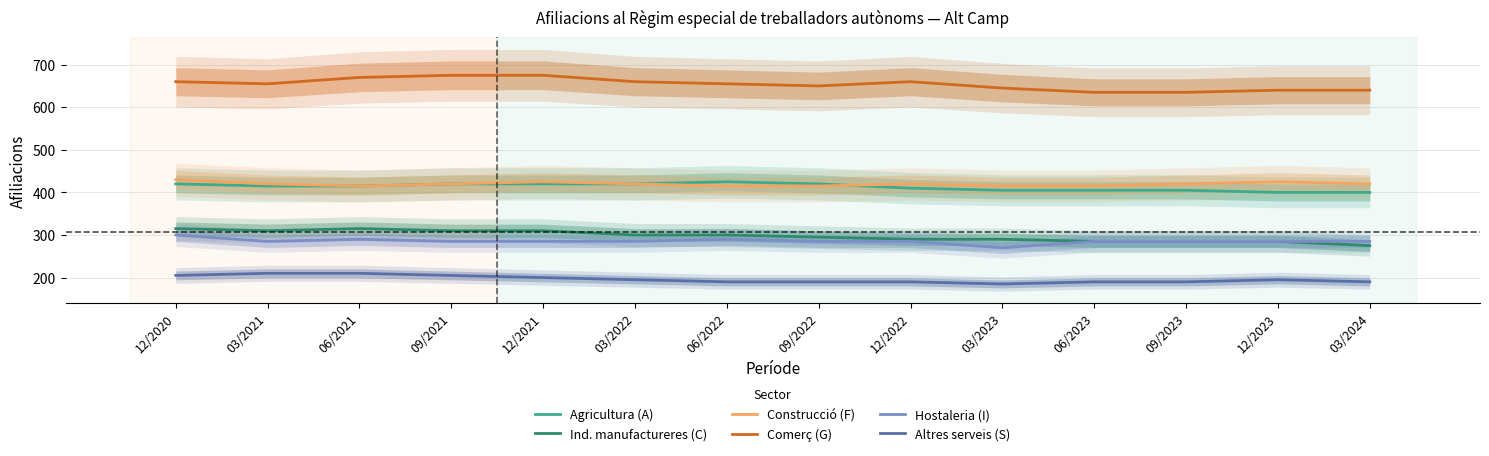

What is the difference between the highest and lowest values at 09/2022?

460